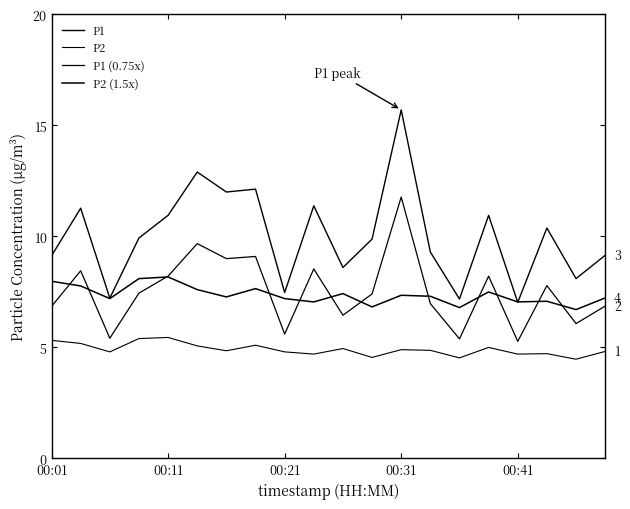

How many interior local valleys does the P1 series have?

7